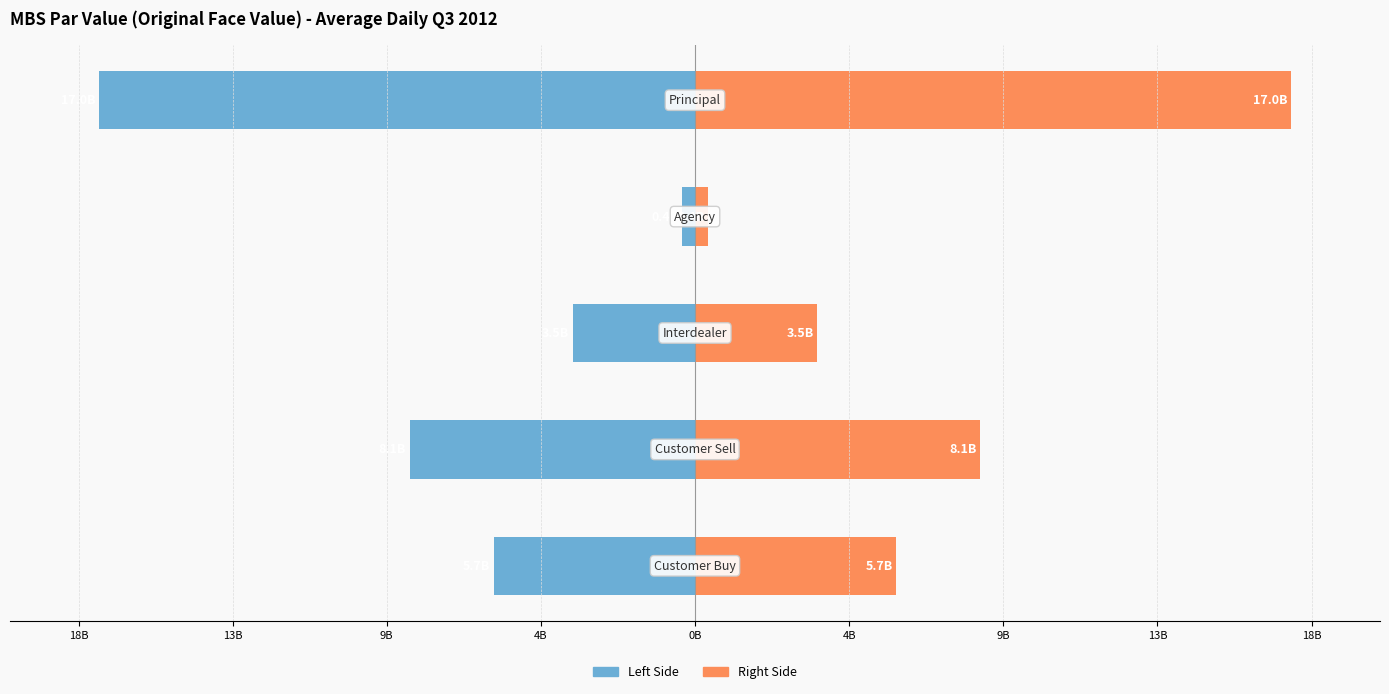

Reading left to right, what are all the values shown in this chart?

Q3 2012 Volume (Left): -5.7	-8.1	-3.5	-0.4	-17.0
Q3 2012 Volume (Right): 5.7	8.1	3.5	0.4	17.0